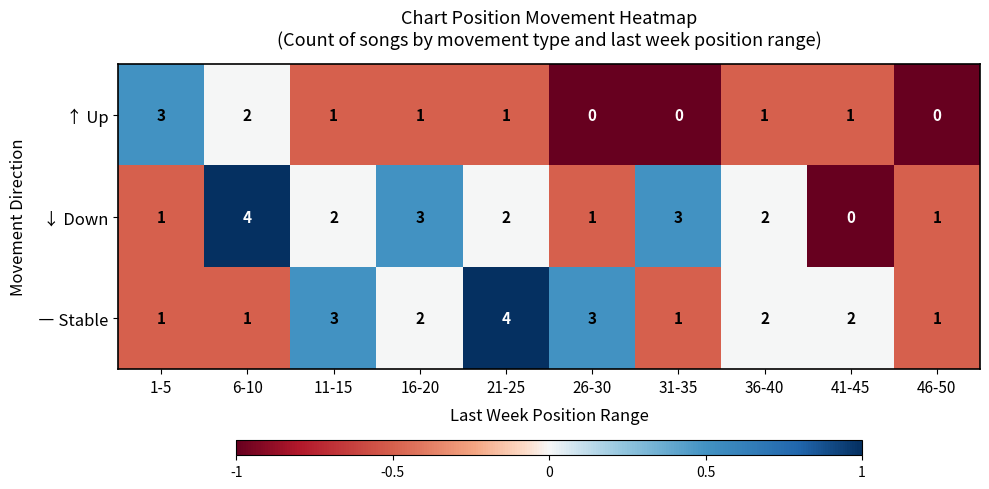

What is the greatest value displayed?

4